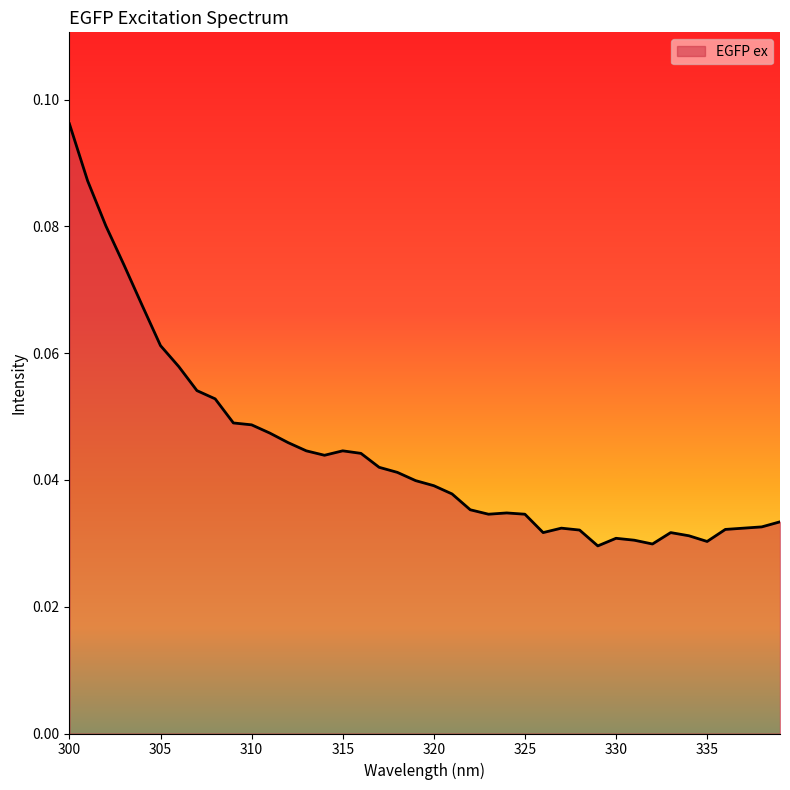

True or false: there are more than 2 points higher than both neighbors.

True